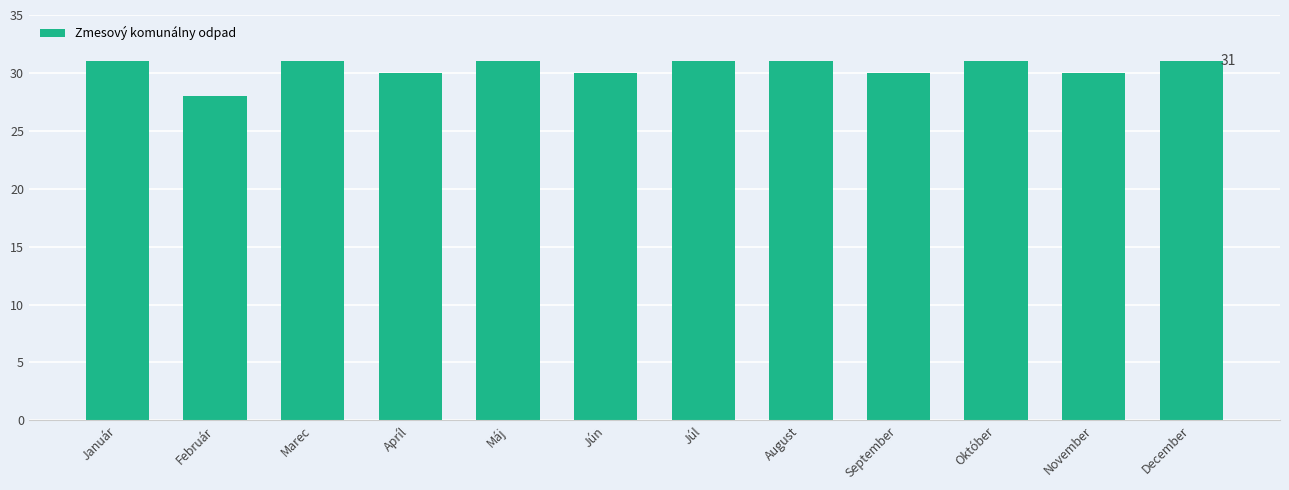

What value does the data have at Marec?

31